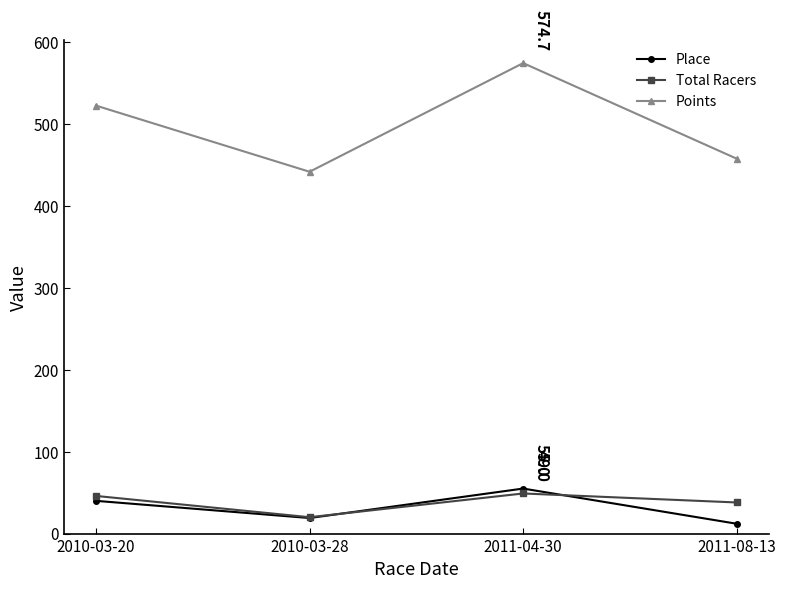

At 2011-08-13, list the series in order from smallest to largest.

Place, Total Racers, Points